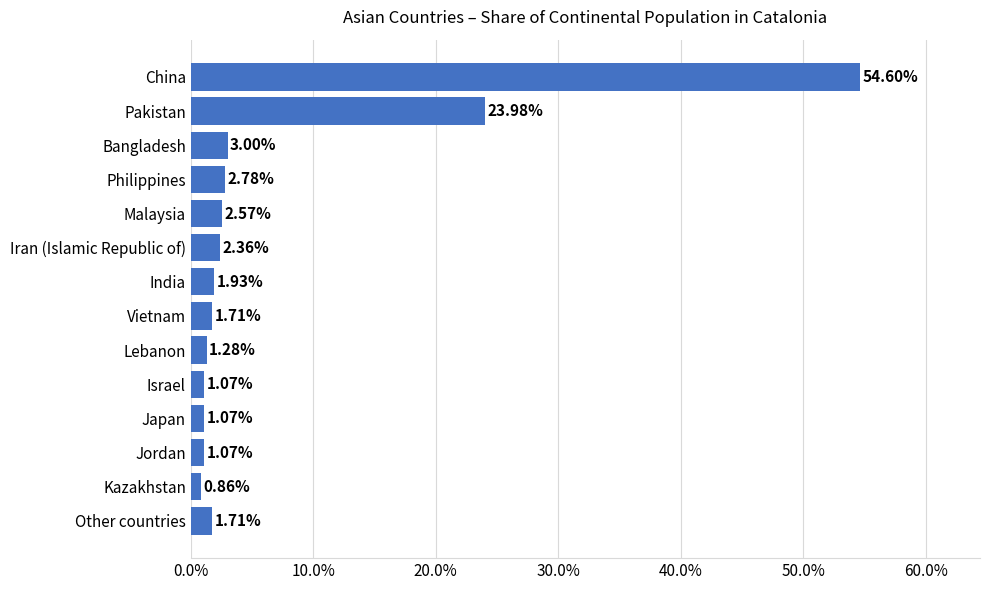

How many data points does each series have?

14